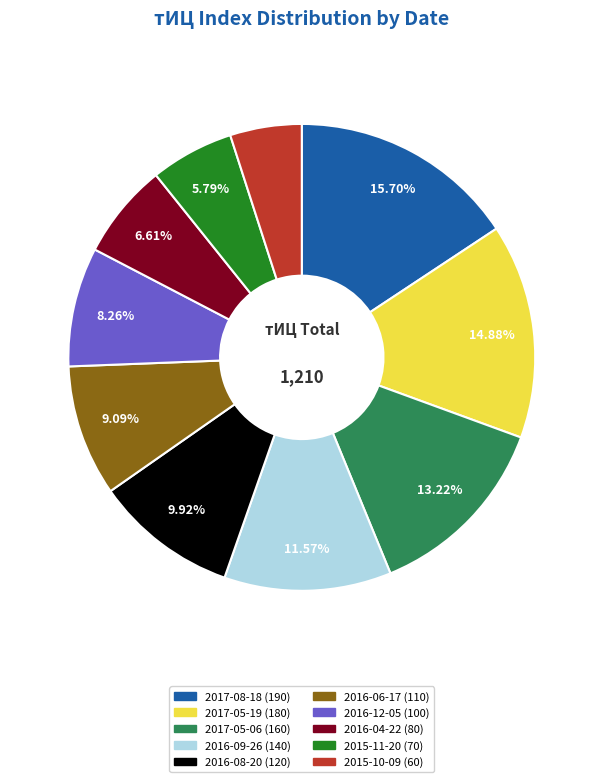

Is it true that 2016-09-26 (140) is 2% of the pie?

False